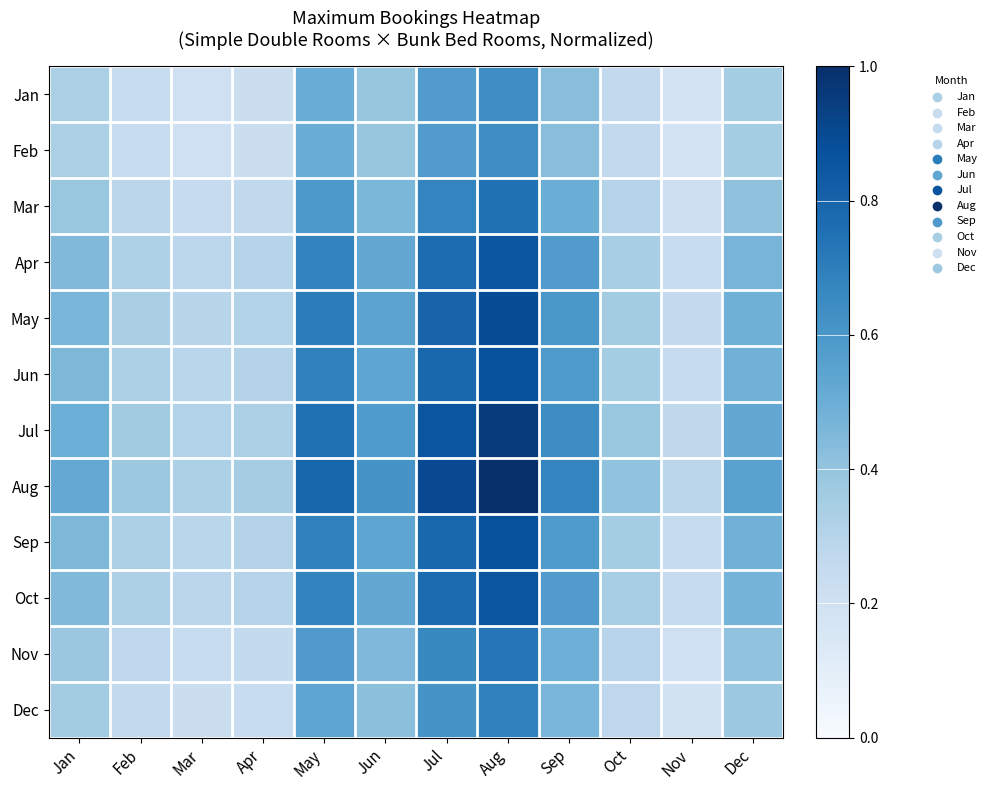

What is the greatest value displayed?

1.0